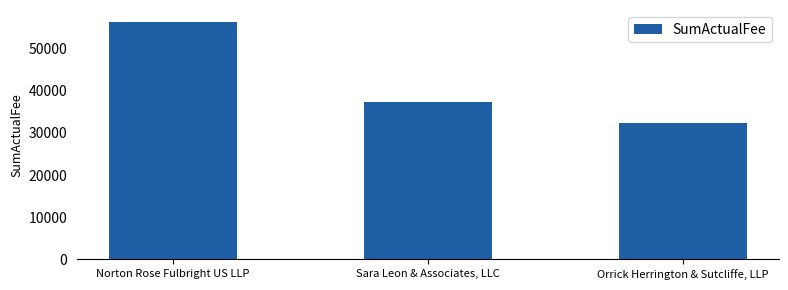

Which category has the lowest value across all series?

Orrick Herrington & Sutcliffe, LLP